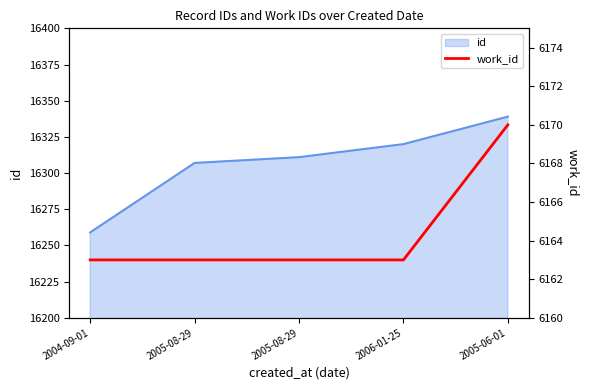

Between 2005-06-01 and 2006-01-25, which is larger?

2005-06-01